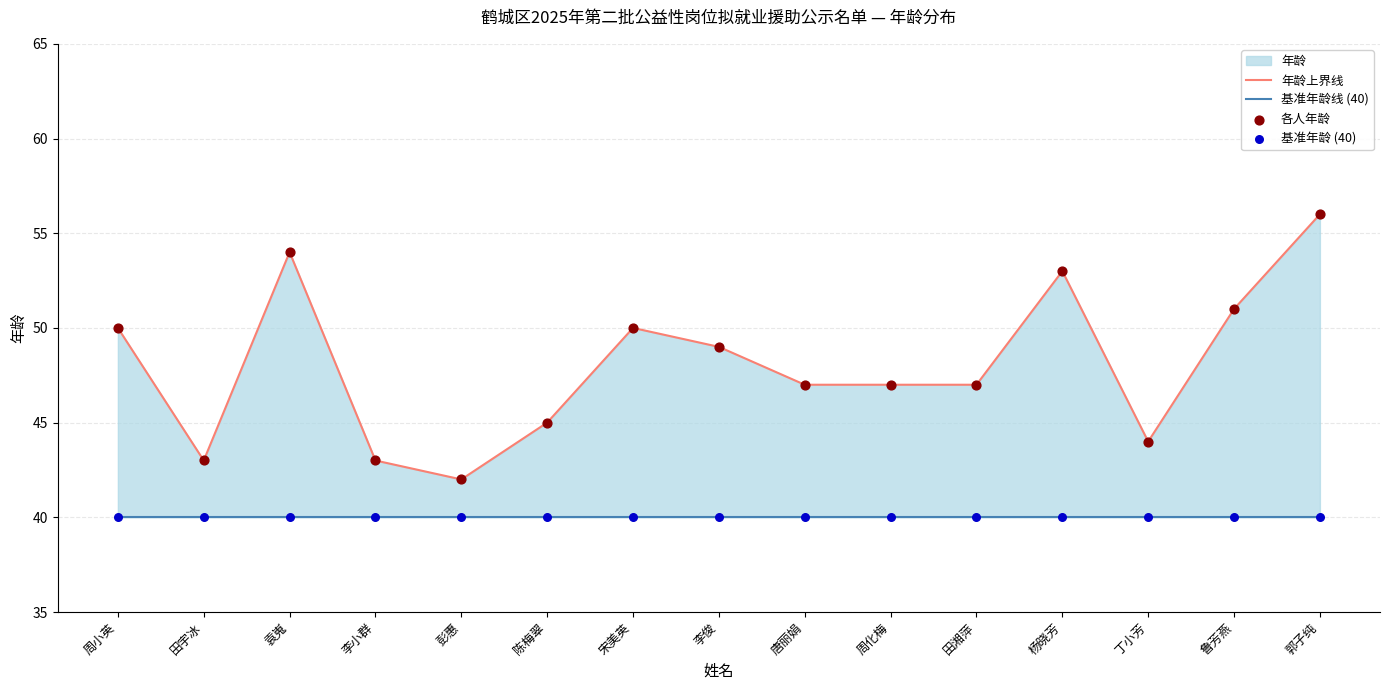

Which series contains the highest Y value?

年龄上界线